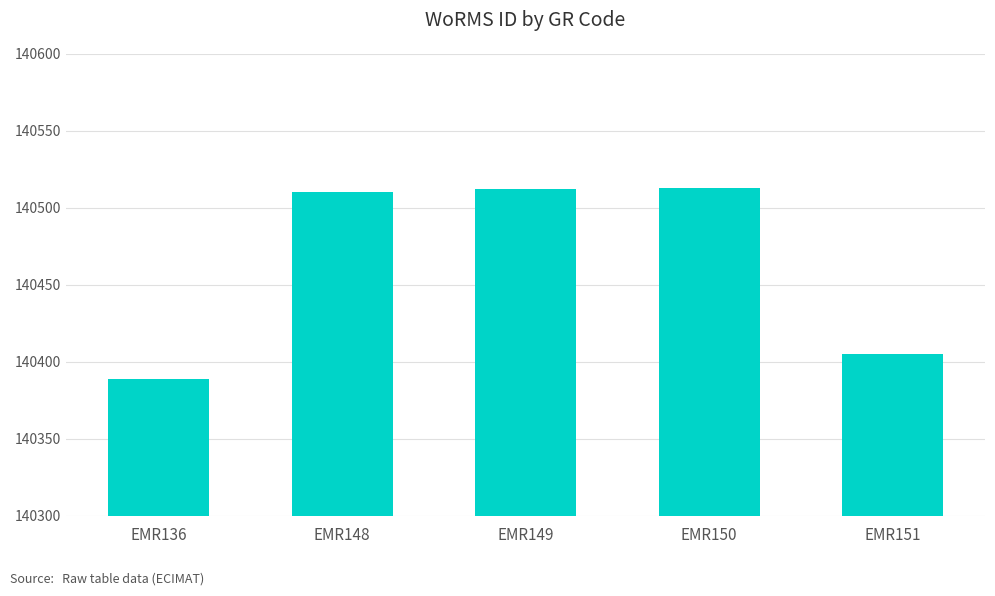

What is the ratio of the value at EMR136 to the value at EMR150?

1.0